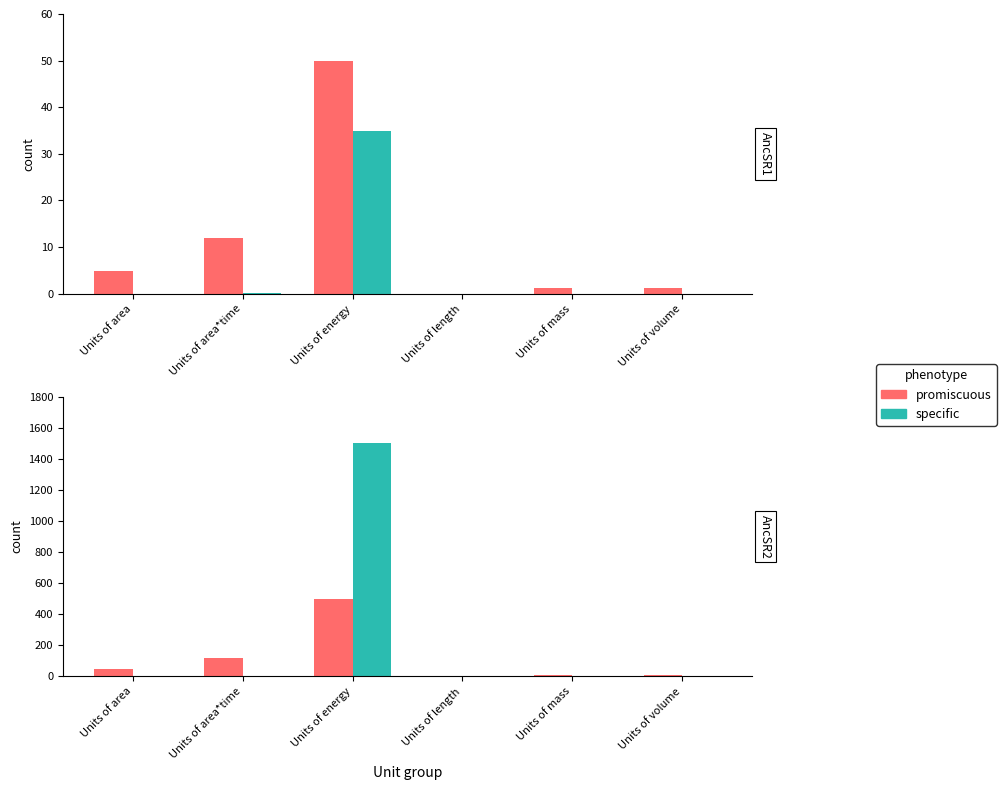

Which category has the lowest value in the promiscuous series?

Units of length